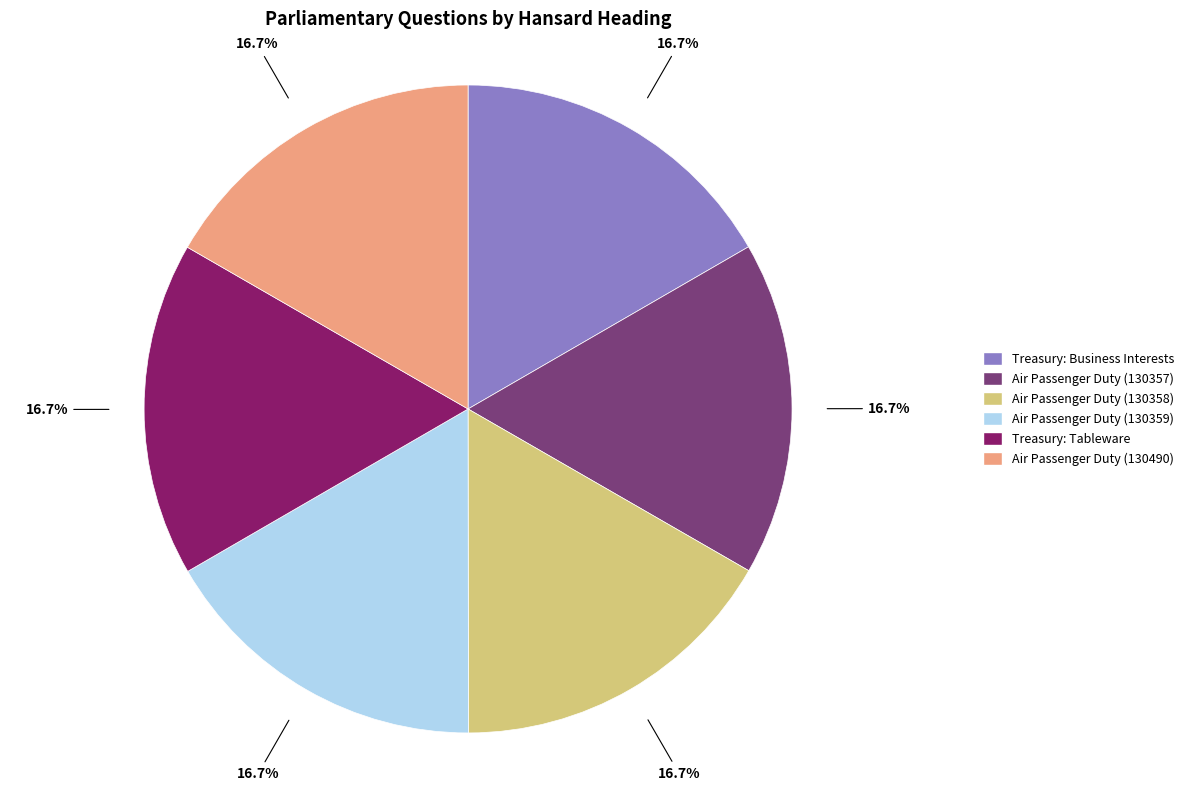

Does any single category account for the majority?

No